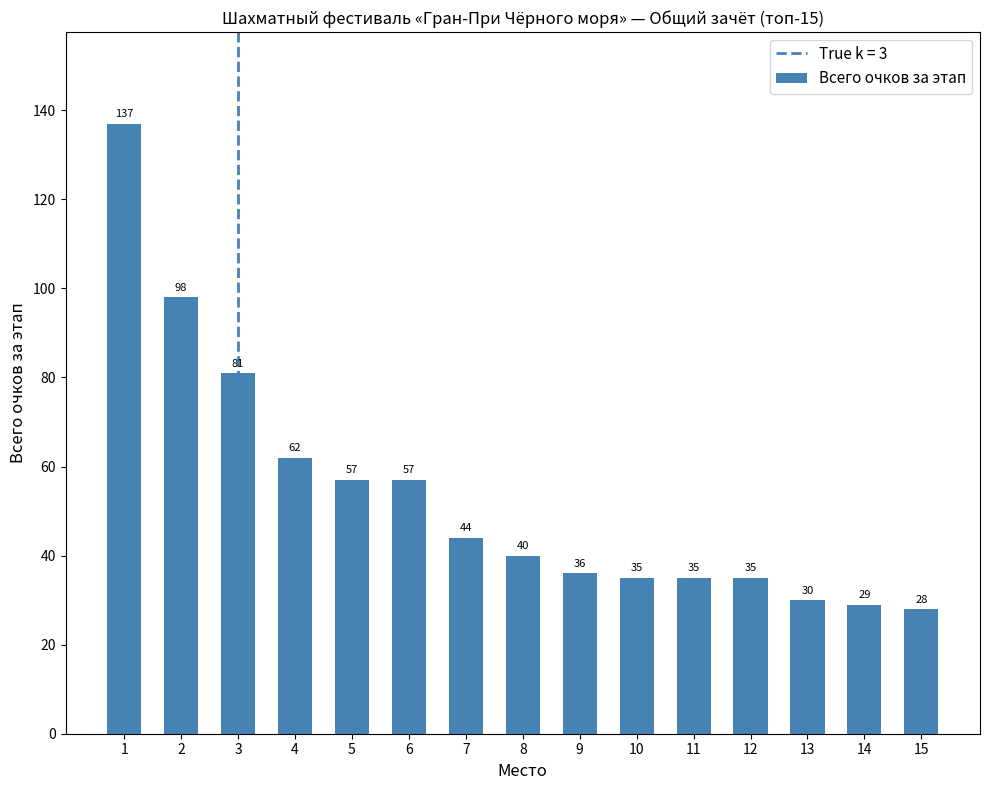

How many bars are there in total?

15